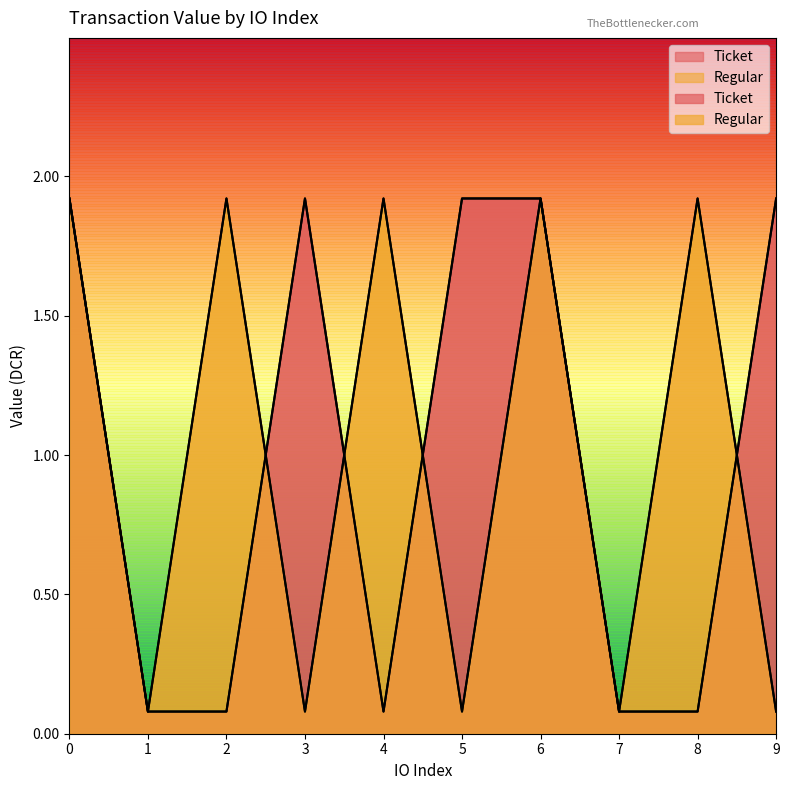

Reading right to left, transcribe all the data shown in this chart.

Ticket: 1.9	0.1	0.1	1.9	1.9	0.1	1.9	0.1	0.1	1.9
Regular: 0.1	1.9	0.1	1.9	0.1	1.9	0.1	1.9	0.1	1.9